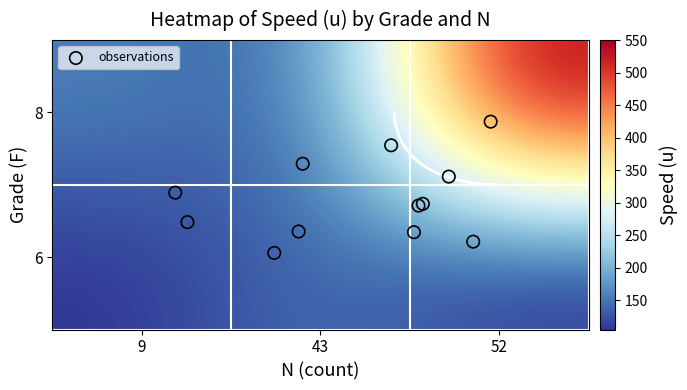

Reading left to right, list all the values displayed in this chart.

8: 9=160	43=130	52=550
6: 9=105	43=150	52=105